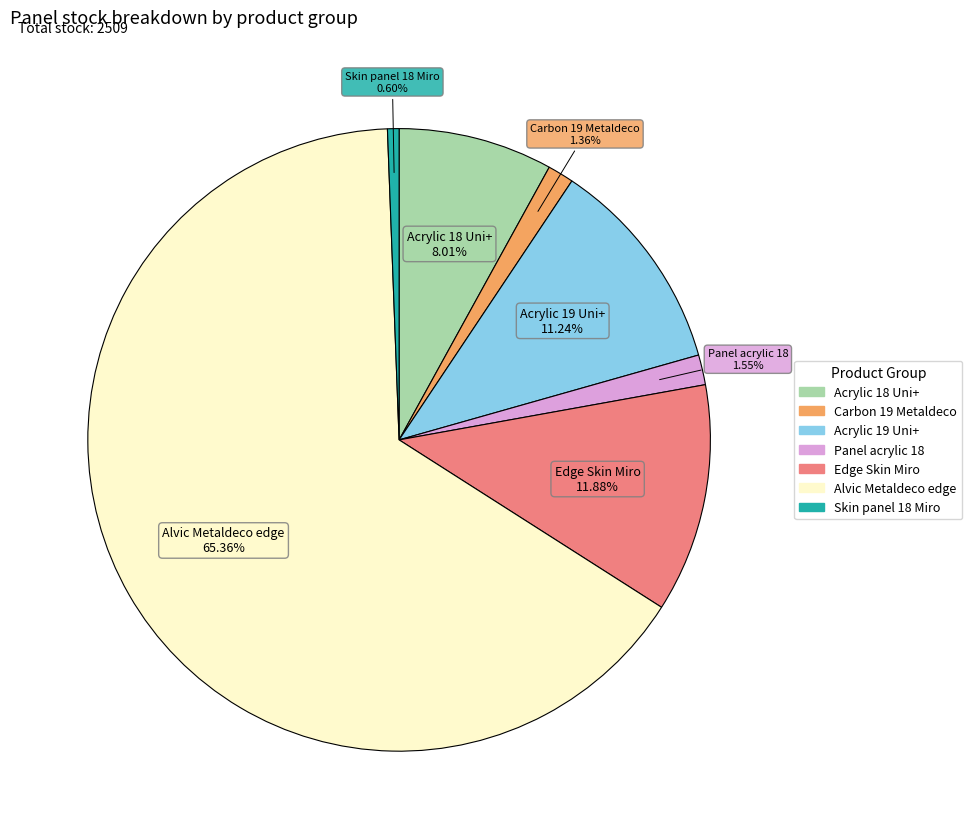

Is there a majority slice in this chart?

Yes